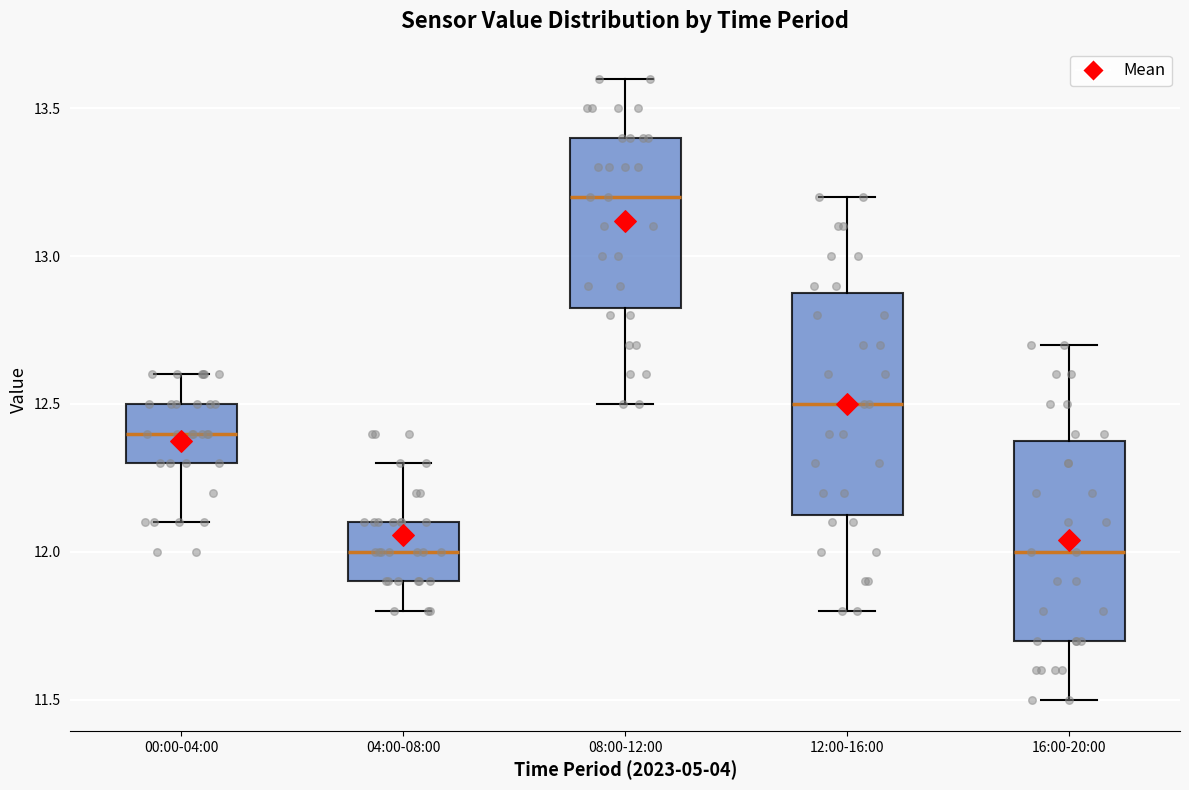

Which box has the highest median line?

08:00-12:00